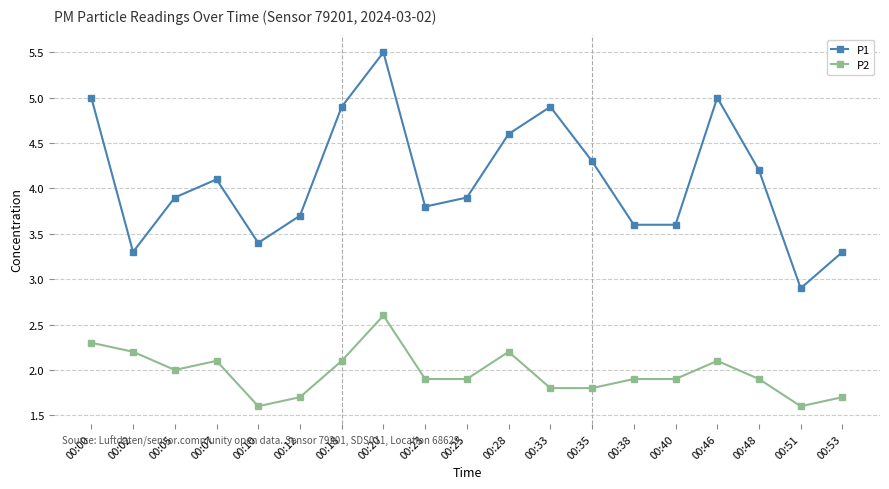

At which label is P2 closest to 2?

00:05